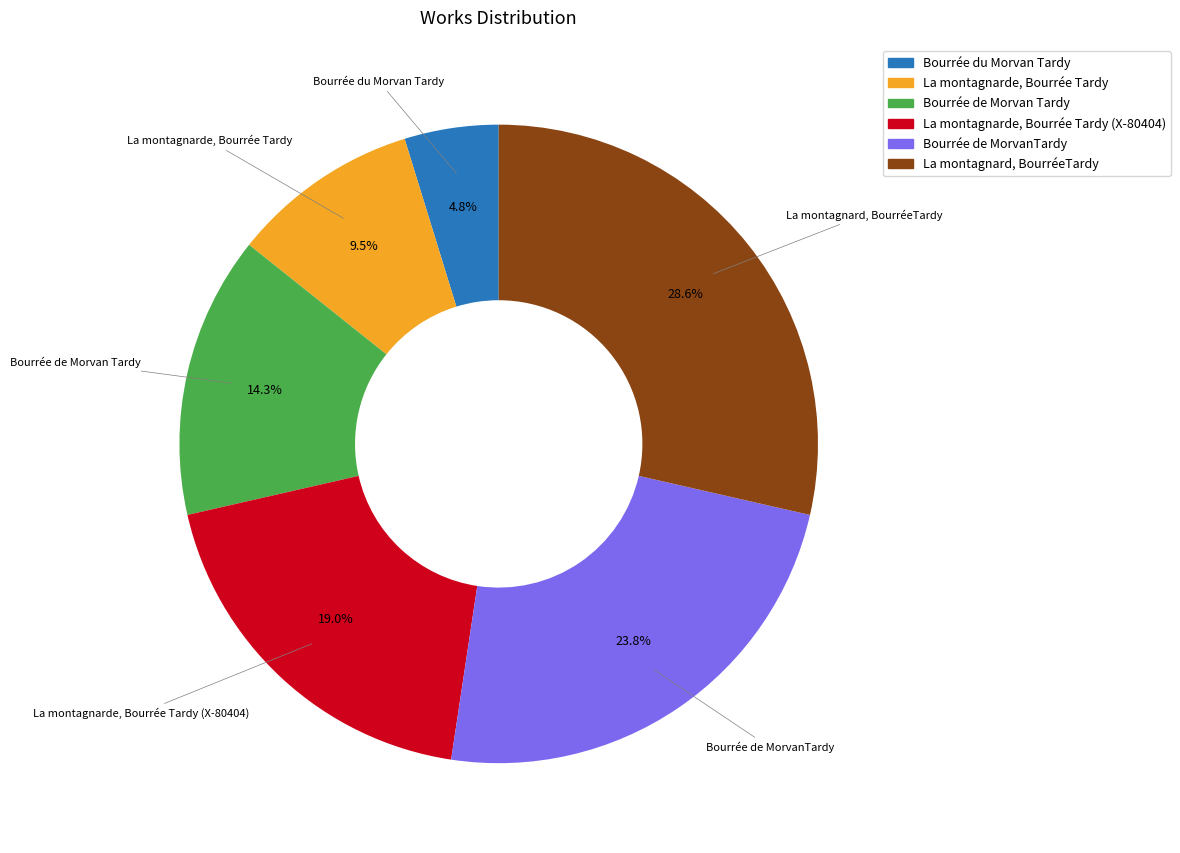

Does any single category account for the majority?

No